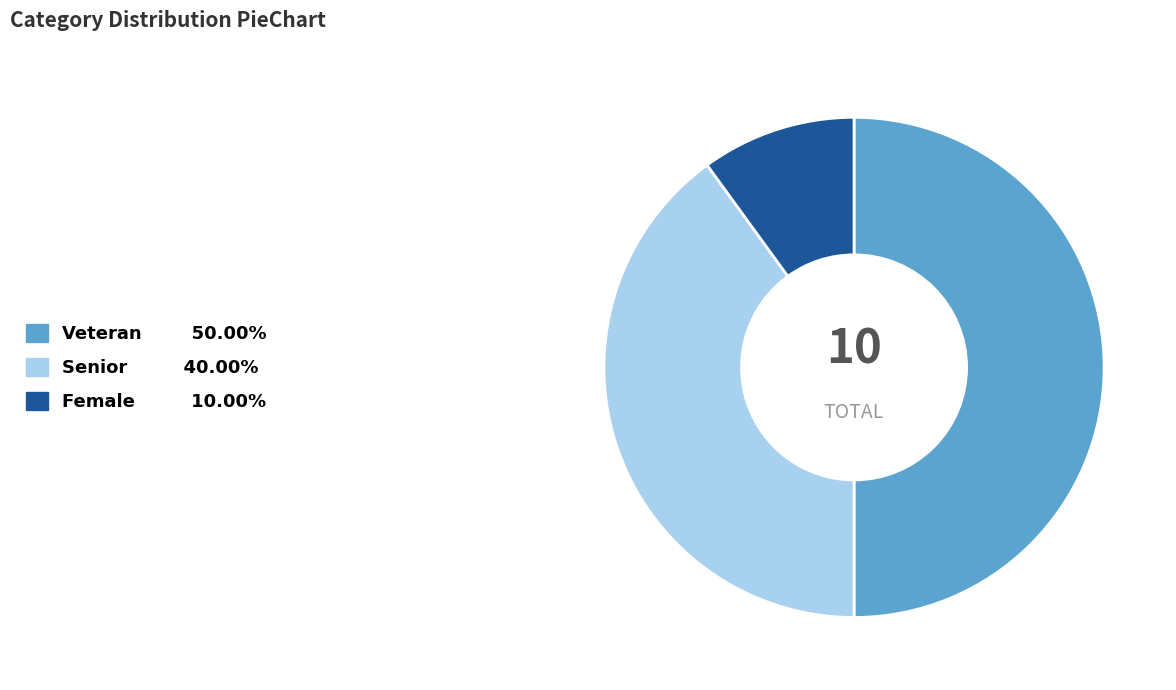

Do Senior and Veteran together represent more than half of the pie?

Yes